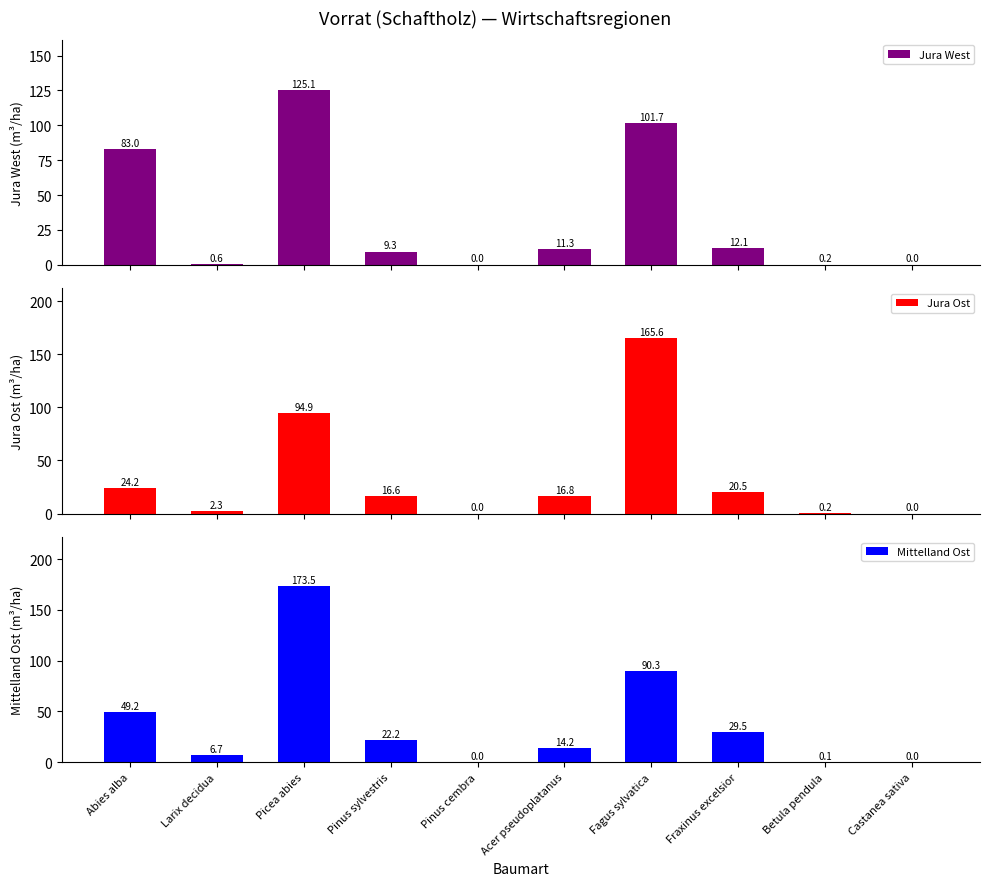

Are the bars horizontal?

No